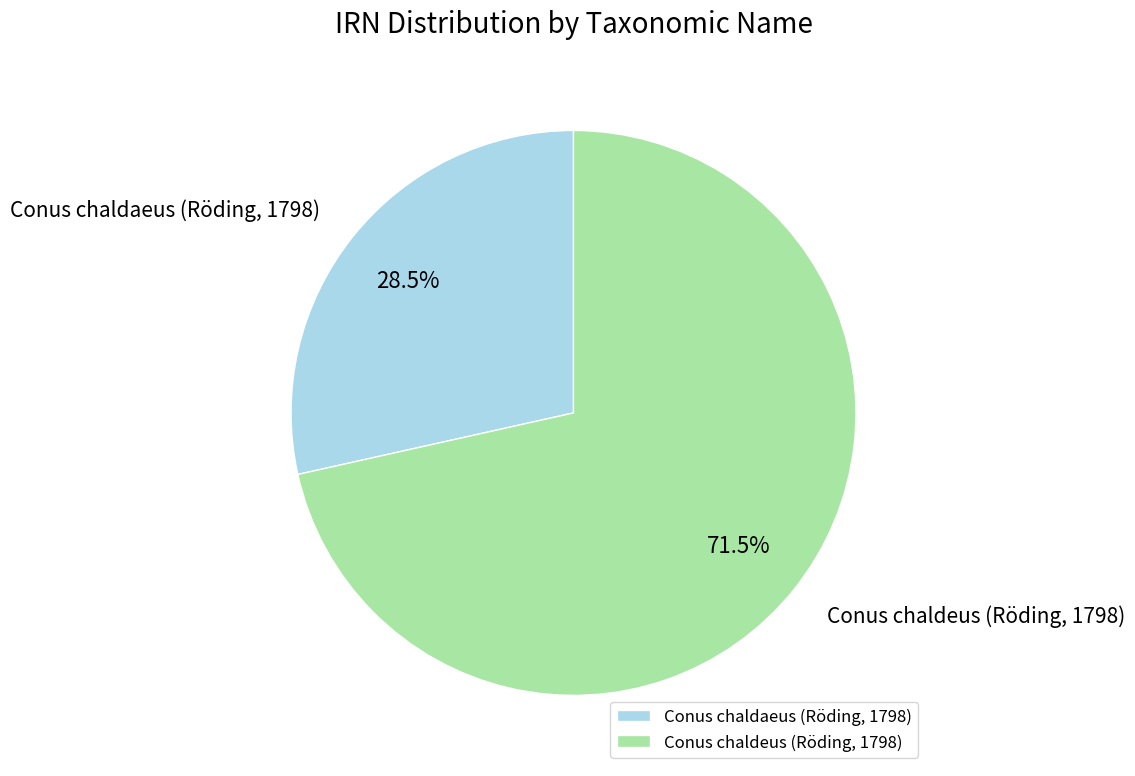

How much of the chart is everything except Conus chaldaeus (Röding, 1798)?

71.5%